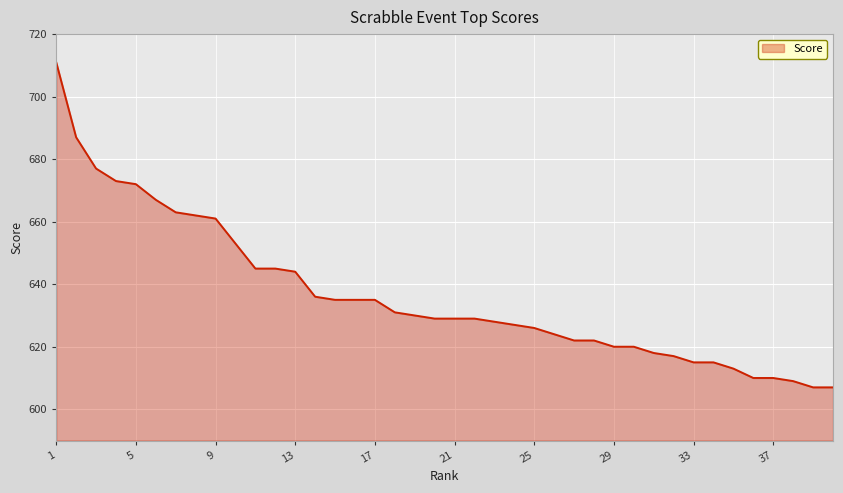

What is the smallest value displayed?

607